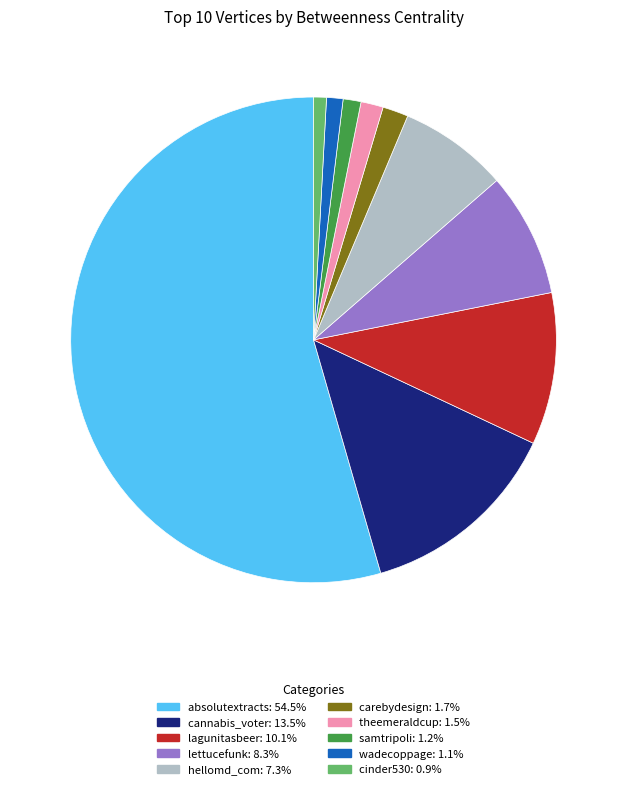

Which slice is the largest?

absolutextracts